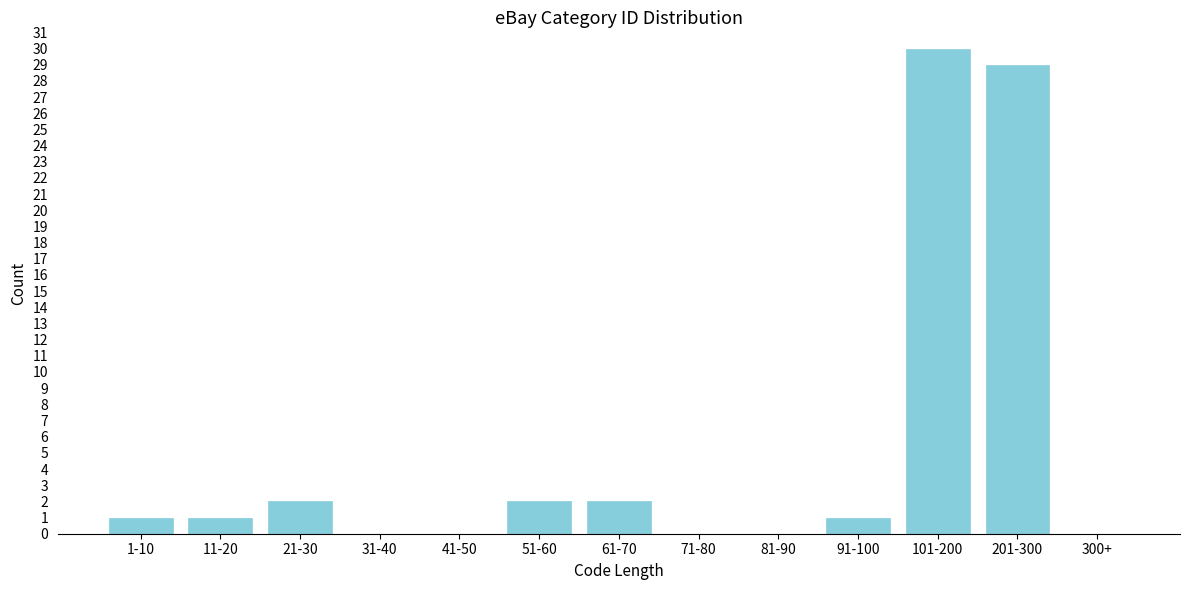

Reading left to right, what are all the values shown in this chart?

1-10=1	11-20=1	21-30=2	31-40=0	41-50=0	51-60=2	61-70=2	71-80=0	81-90=0	91-100=1	101-200=30	201-300=29	300+=0